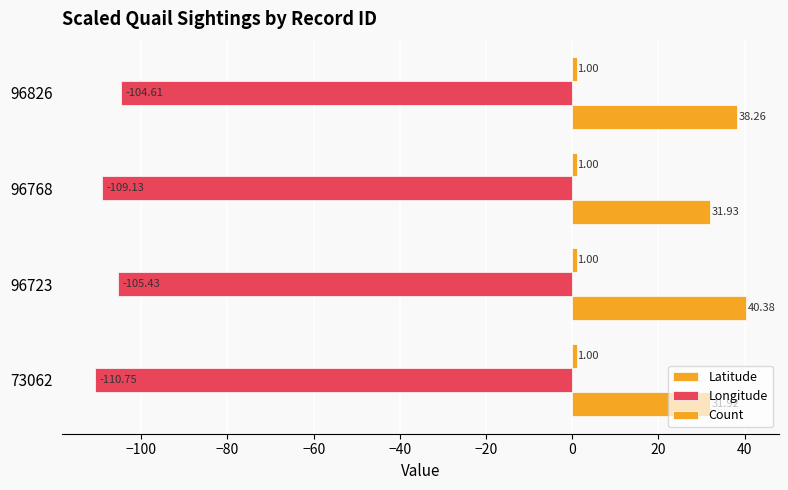

Which series has the largest total across all categories?

Latitude